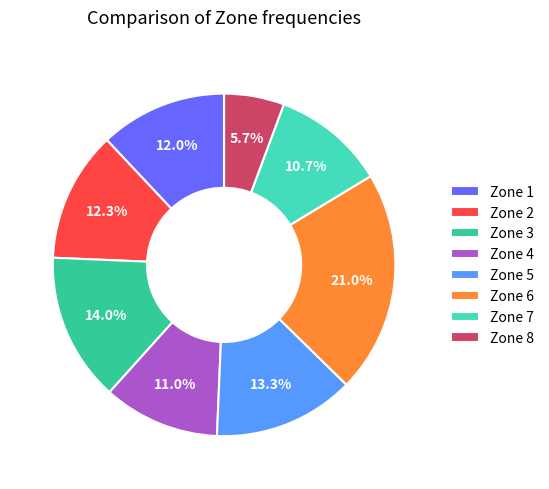

Between Zone 5 and Zone 4, which is larger?

Zone 5